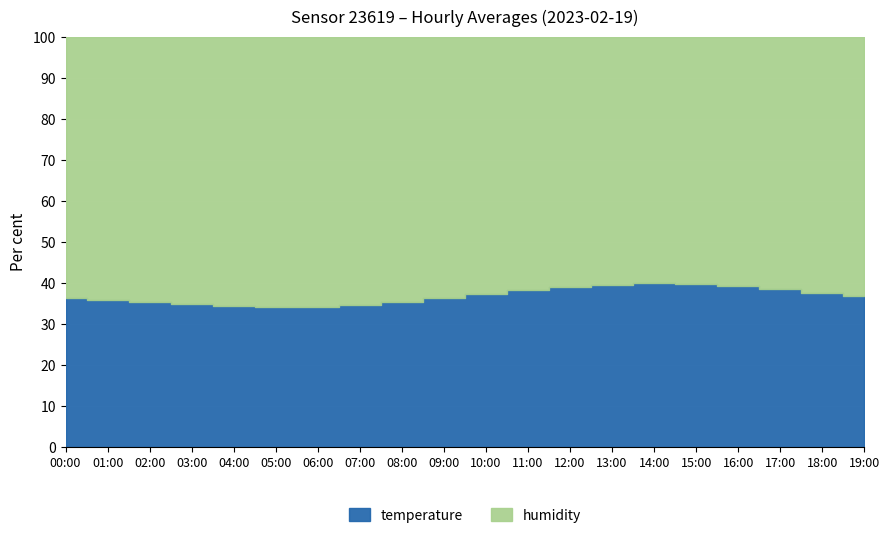

At which category does the chart reach its minimum across all series?

06:00